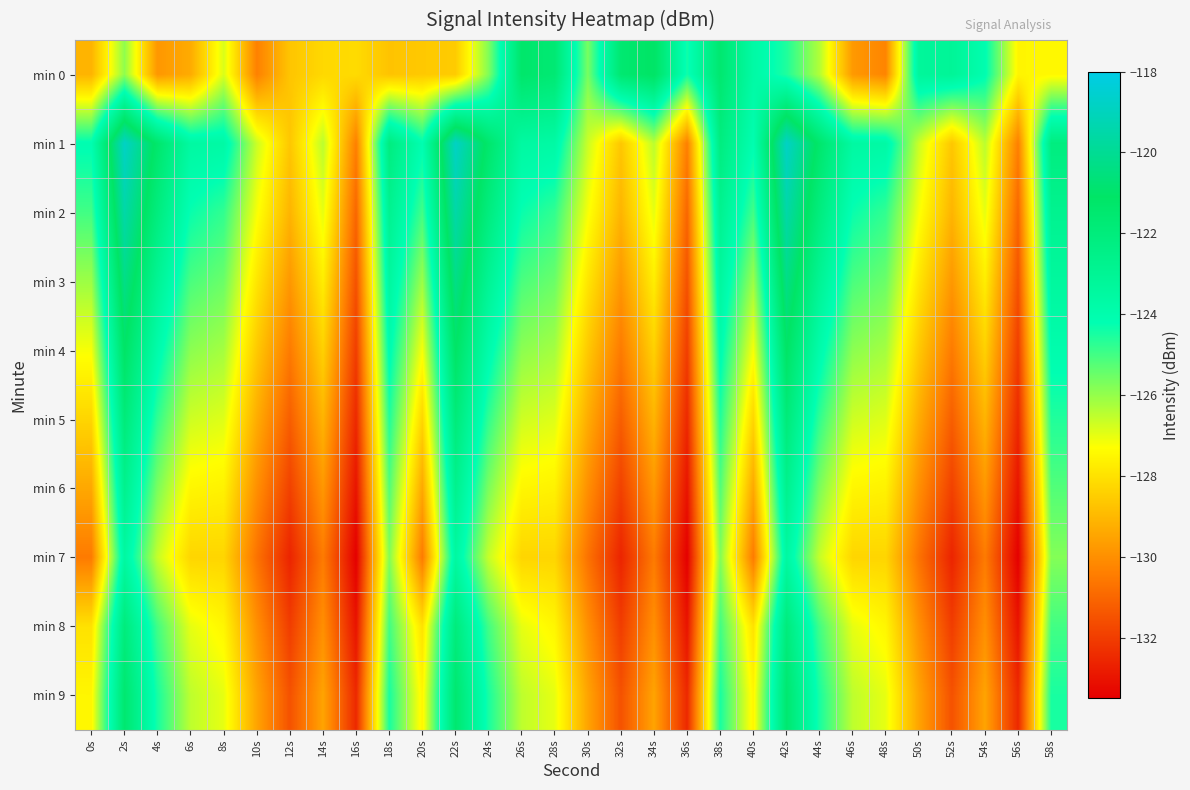

Reading left to right, extract all data points from this chart.

min 0: 0s=-129.1	2s=-125.9	4s=-129.8	6s=-129.3	8s=-126.8	10s=-130.3	12s=-128.7	14s=-128.2	16s=-128.2	18s=-128.7	20s=-128.6	22s=-128.6	24s=-125.8	26s=-121.3	28s=-121.7	30s=-125.7	32s=-121.6	34s=-121.0	36s=-124.4	38s=-121.5	40s=-123.7	42s=-124.6	44s=-126.4	46s=-129.8	48s=-130.3	50s=-123.3	52s=-123.1	54s=-124.1	56s=-127.5	58s=-127.5
min 1: 0s=-124.1	2s=-118.8	4s=-121.4	6s=-123.5	8s=-123.6	10s=-126.7	12s=-128.6	14s=-126.5	16s=-130.4	18s=-122.1	20s=-124.1	22s=-118.8	24s=-121.4	26s=-123.5	28s=-123.6	30s=-126.7	32s=-128.6	34s=-126.5	36s=-130.4	38s=-122.1	40s=-124.1	42s=-118.8	44s=-121.4	46s=-123.5	48s=-123.6	50s=-126.7	52s=-128.6	54s=-126.5	56s=-130.4	58s=-122.1
min 2: 0s=-125.0	2s=-119.5	4s=-122.1	6s=-124.3	8s=-124.8	10s=-127.2	12s=-129.1	14s=-127.0	16s=-131.0	18s=-122.8	20s=-125.0	22s=-119.5	24s=-122.1	26s=-124.3	28s=-124.8	30s=-127.2	32s=-129.1	34s=-127.0	36s=-131.0	38s=-122.8	40s=-125.0	42s=-119.5	44s=-122.1	46s=-124.3	48s=-124.8	50s=-127.2	52s=-129.1	54s=-127.0	56s=-131.0	58s=-122.8
min 3: 0s=-126.1	2s=-120.3	4s=-123.0	6s=-125.1	8s=-125.5	10s=-127.9	12s=-129.8	14s=-127.7	16s=-131.5	18s=-123.4	20s=-126.1	22s=-120.3	24s=-123.0	26s=-125.1	28s=-125.5	30s=-127.9	32s=-129.8	34s=-127.7	36s=-131.5	38s=-123.4	40s=-126.1	42s=-120.3	44s=-123.0	46s=-125.1	48s=-125.5	50s=-127.9	52s=-129.8	54s=-127.7	56s=-131.5	58s=-123.4
min 4: 0s=-127.2	2s=-121.1	4s=-123.9	6s=-125.9	8s=-126.2	10s=-128.6	12s=-130.5	14s=-128.4	16s=-132.0	18s=-124.0	20s=-127.2	22s=-121.1	24s=-123.9	26s=-125.9	28s=-126.2	30s=-128.6	32s=-130.5	34s=-128.4	36s=-132.0	38s=-124.0	40s=-127.2	42s=-121.1	44s=-123.9	46s=-125.9	48s=-126.2	50s=-128.6	52s=-130.5	54s=-128.4	56s=-132.0	58s=-124.0
min 5: 0s=-128.3	2s=-121.9	4s=-124.8	6s=-126.7	8s=-126.9	10s=-129.3	12s=-131.2	14s=-129.1	16s=-132.5	18s=-124.6	20s=-128.3	22s=-121.9	24s=-124.8	26s=-126.7	28s=-126.9	30s=-129.3	32s=-131.2	34s=-129.1	36s=-132.5	38s=-124.6	40s=-128.3	42s=-121.9	44s=-124.8	46s=-126.7	48s=-126.9	50s=-129.3	52s=-131.2	54s=-129.1	56s=-132.5	58s=-124.6
min 6: 0s=-129.4	2s=-122.7	4s=-125.7	6s=-127.5	8s=-127.6	10s=-130.0	12s=-131.9	14s=-129.8	16s=-133.0	18s=-125.2	20s=-129.4	22s=-122.7	24s=-125.7	26s=-127.5	28s=-127.6	30s=-130.0	32s=-131.9	34s=-129.8	36s=-133.0	38s=-125.2	40s=-129.4	42s=-122.7	44s=-125.7	46s=-127.5	48s=-127.6	50s=-130.0	52s=-131.9	54s=-129.8	56s=-133.0	58s=-125.2
min 7: 0s=-130.5	2s=-123.5	4s=-126.6	6s=-128.3	8s=-128.3	10s=-130.7	12s=-132.6	14s=-130.5	16s=-133.5	18s=-125.8	20s=-130.5	22s=-123.5	24s=-126.6	26s=-128.3	28s=-128.3	30s=-130.7	32s=-132.6	34s=-130.5	36s=-133.5	38s=-125.8	40s=-130.5	42s=-123.5	44s=-126.6	46s=-128.3	48s=-128.3	50s=-130.7	52s=-132.6	54s=-130.5	56s=-133.5	58s=-125.8
min 8: 0s=-128.0	2s=-122.0	4s=-125.0	6s=-127.0	8s=-127.5	10s=-130.0	12s=-132.0	14s=-130.0	16s=-133.0	18s=-125.0	20s=-128.0	22s=-122.0	24s=-125.0	26s=-127.0	28s=-127.5	30s=-130.0	32s=-132.0	34s=-130.0	36s=-133.0	38s=-125.0	40s=-128.0	42s=-122.0	44s=-125.0	46s=-127.0	48s=-127.5	50s=-130.0	52s=-132.0	54s=-130.0	56s=-133.0	58s=-125.0
min 9: 0s=-127.5	2s=-121.5	4s=-124.5	6s=-126.5	8s=-127.0	10s=-129.5	12s=-131.5	14s=-129.5	16s=-132.5	18s=-124.5	20s=-127.5	22s=-121.5	24s=-124.5	26s=-126.5	28s=-127.0	30s=-129.5	32s=-131.5	34s=-129.5	36s=-132.5	38s=-124.5	40s=-127.5	42s=-121.5	44s=-124.5	46s=-126.5	48s=-127.0	50s=-129.5	52s=-131.5	54s=-129.5	56s=-132.5	58s=-124.5